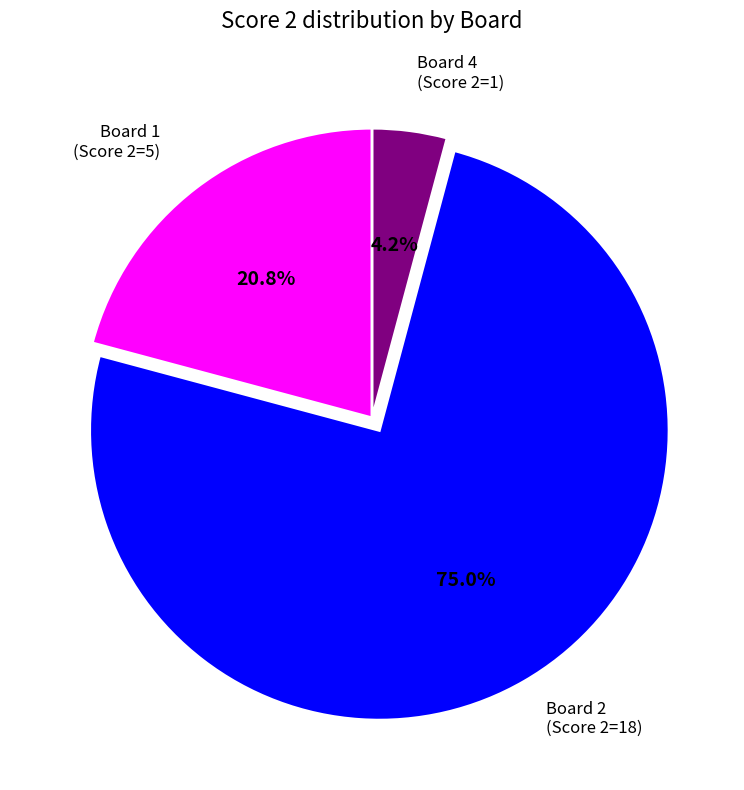

Is there a majority slice in this chart?

Yes